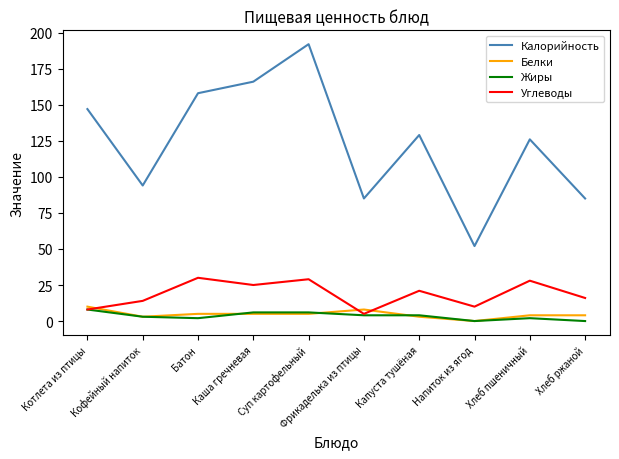

Which series has the largest range (max minus min)?

Калорийность